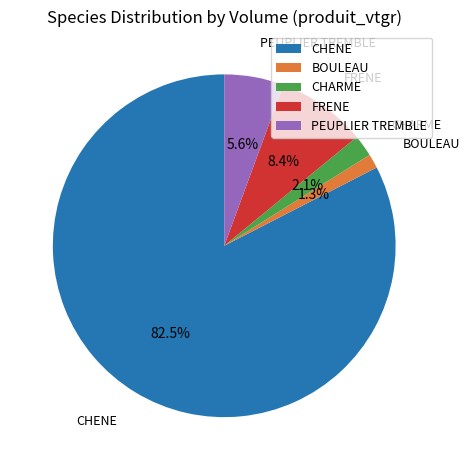

The BOULEAU slice represents 11% of the pie. True or false?

False